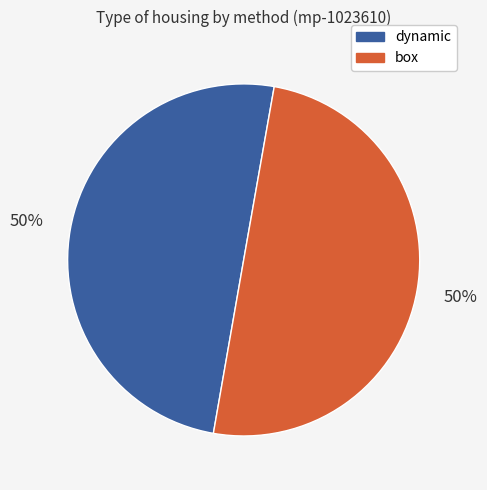

Count the number of slices in the pie.

2